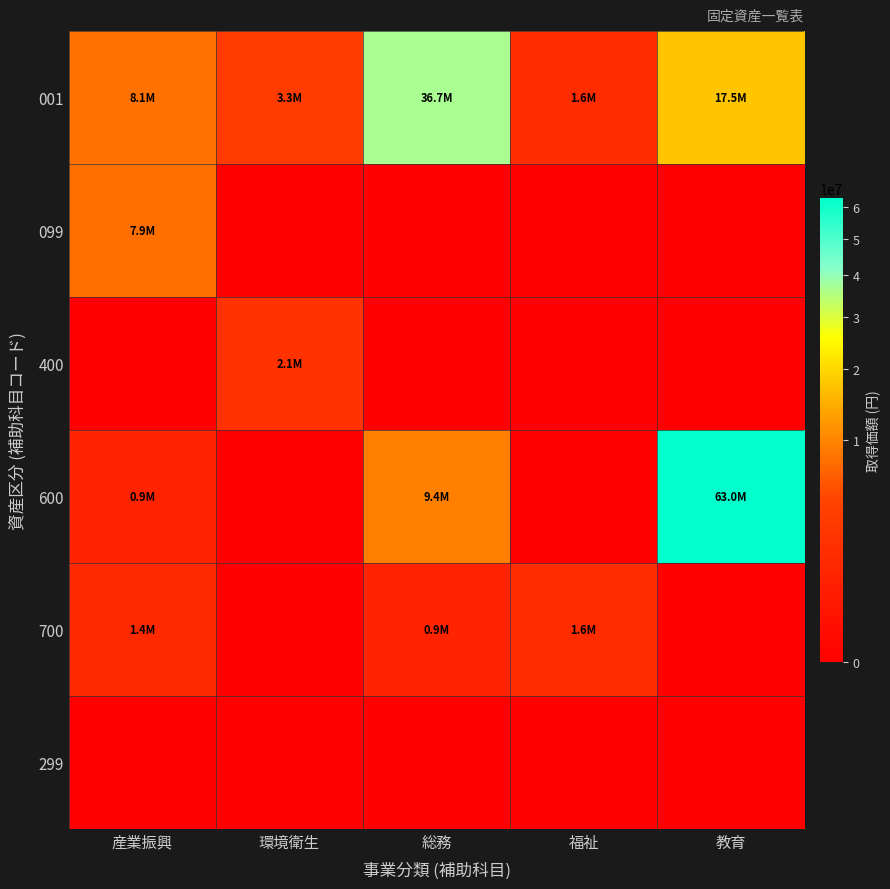

What is the maximum value shown in the chart?

63000000